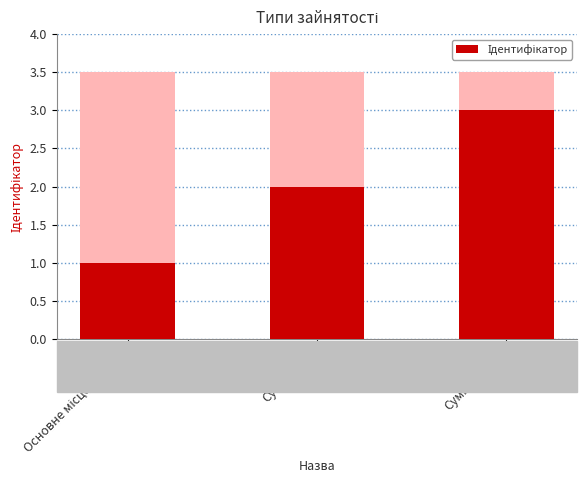

Rank the categories by value from highest to lowest.

Сумісництво, Суміщення, Основне місце роботи